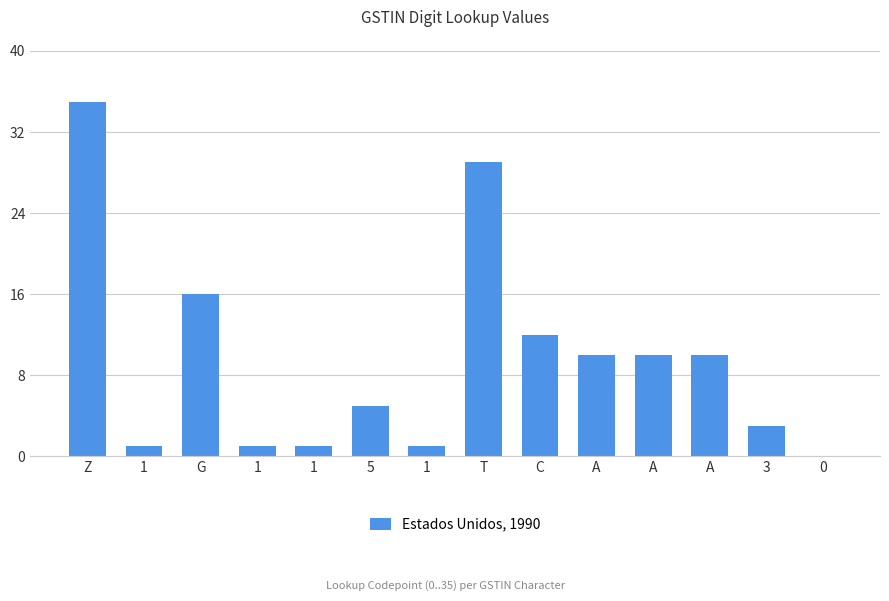

The chart shows a value of 7 at 5. True or false?

False